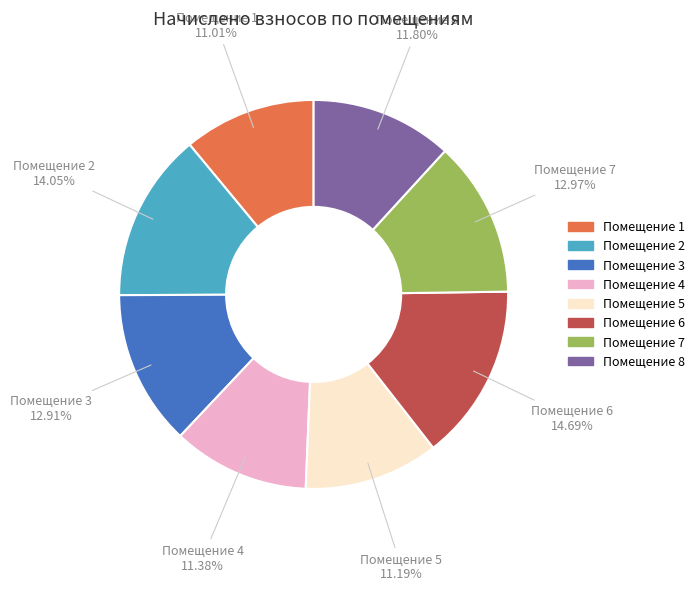

Is there any slice that represents more than half of the pie?

No